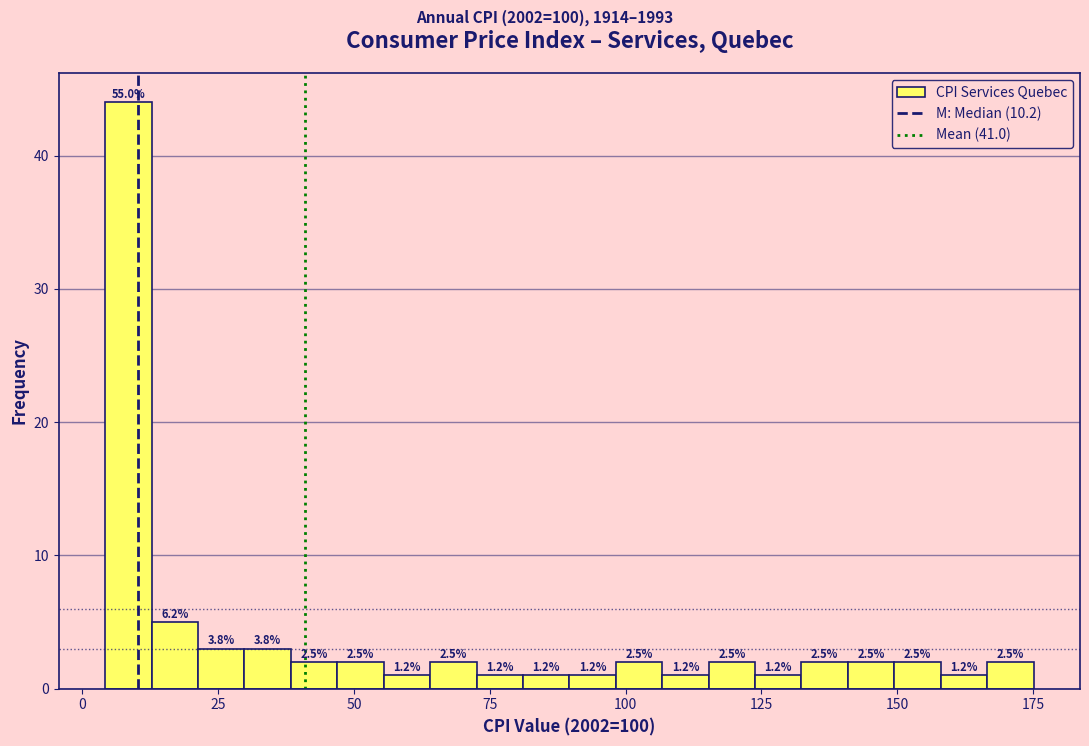

Around what value on the x-axis is the tallest bar? Give the approximate position of its centre, as read against the axis.

10